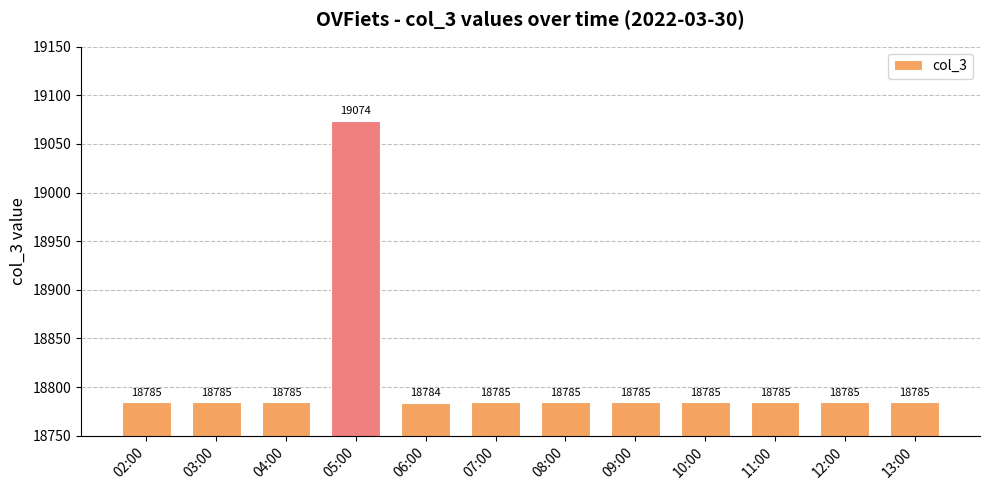

Reading left to right, what are all the values shown in this chart?

18785	18785	18785	19074	18784	18785	18785	18785	18785	18785	18785	18785